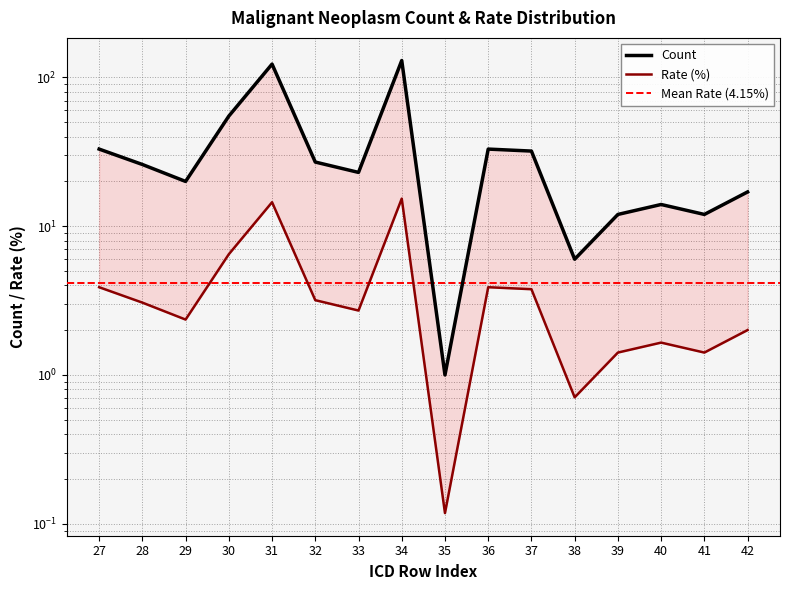

What is the difference between the second highest and minimum values in the Count series?

122.0